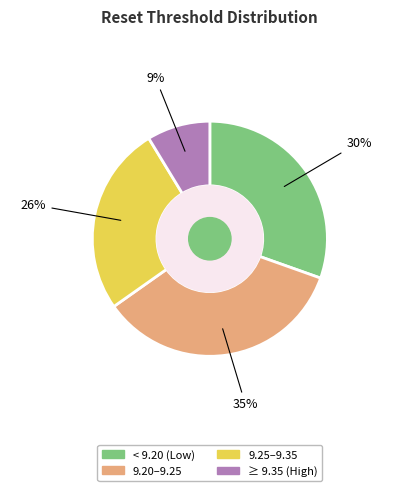

To the nearest percent, what is the difference between the largest and smallest slice percentages?

26%